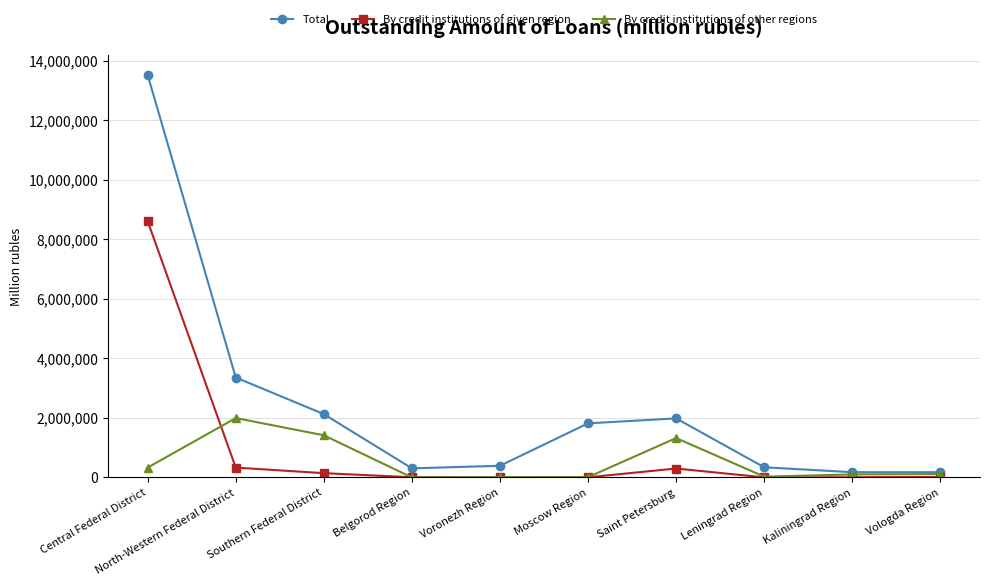

Which series has the largest range (max minus min)?

Total